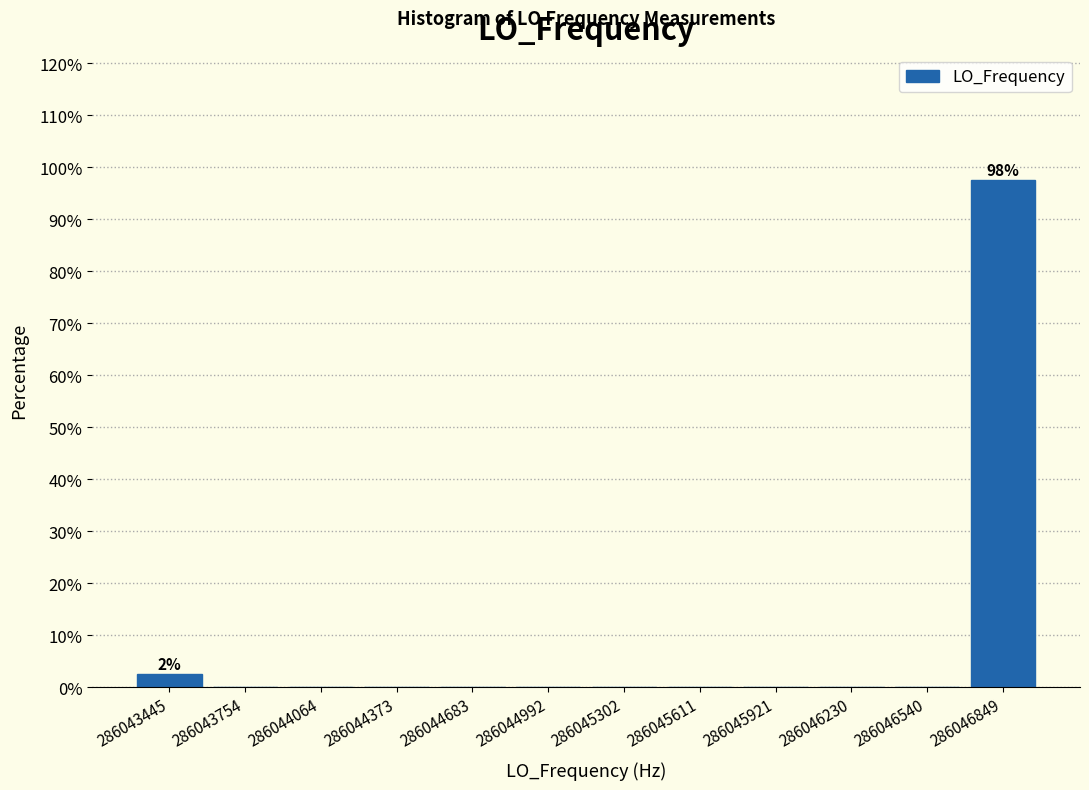

Which range on the x-axis has the tallest bar?

286046700 to 286047000